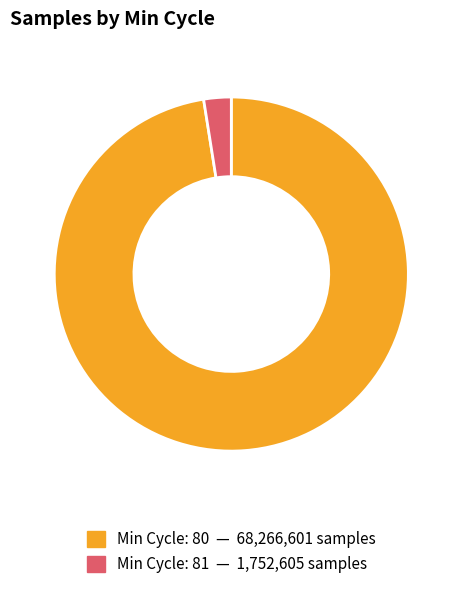

Is there a majority slice in this chart?

Yes